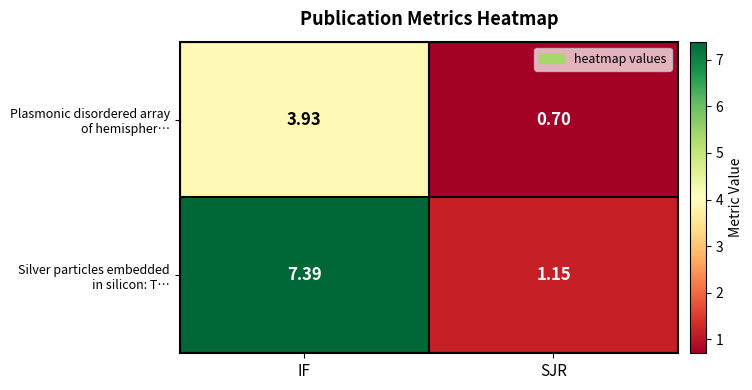

At which category is the sum across all series the highest?

IF